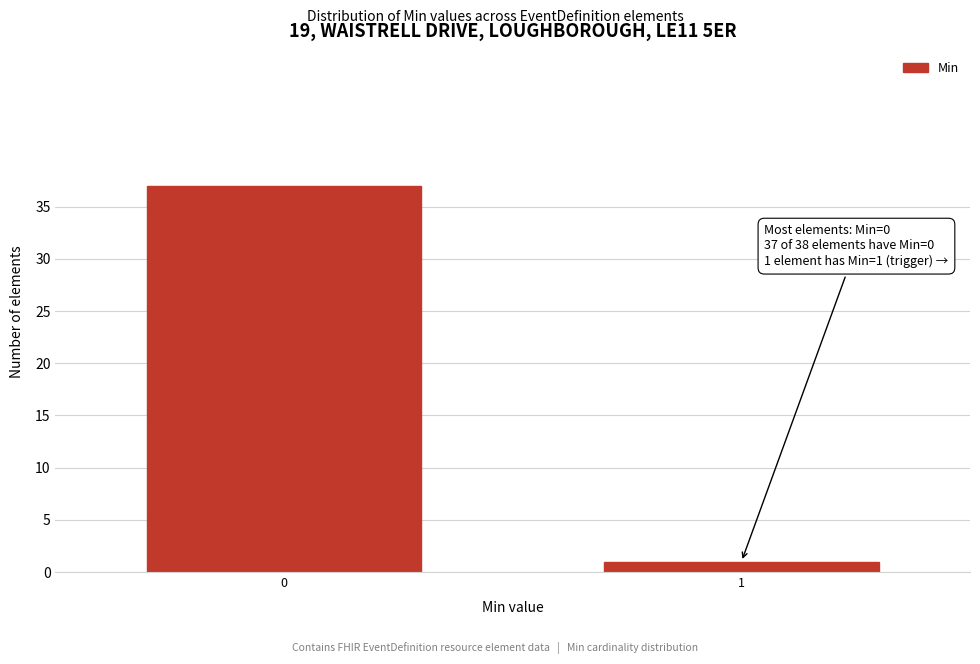

Reading left to right, list all the values displayed in this chart.

37	1